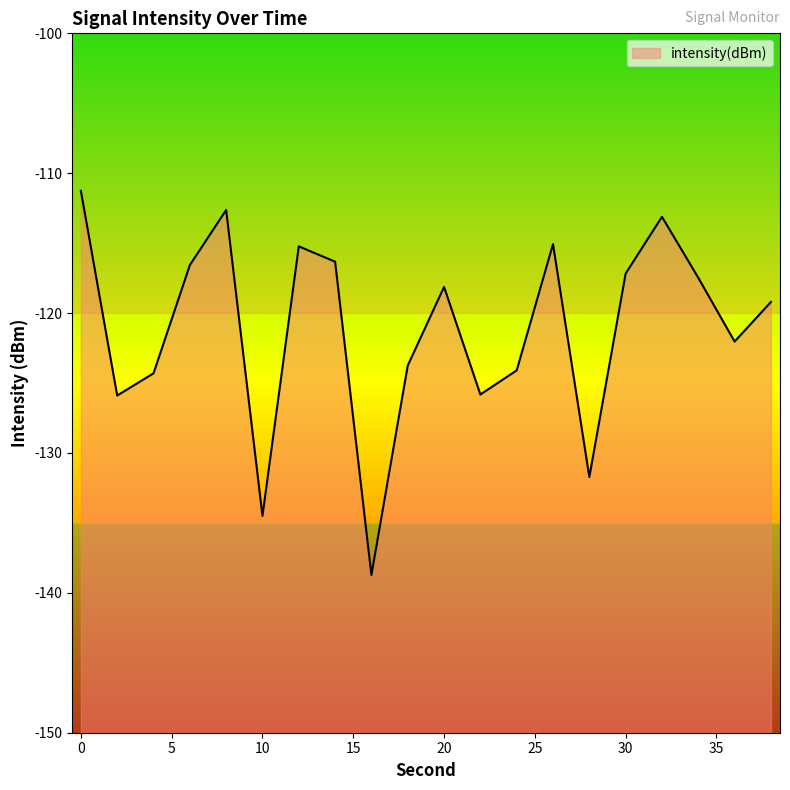

Where is the first local minimum?

2